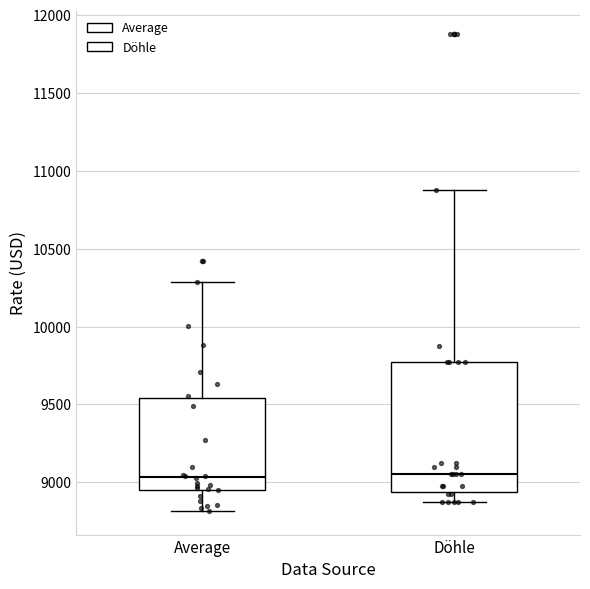

Reading left to right, transcribe this box plot: for each box, give where its median line is, the range the box spans, and where its two whiskers end, as read against the y-axis. The values are not printed on the chart, so give them approximately, as read against the axis.

Average: median 9050, box 8950 to 9550, whiskers 8800 to 10300
Döhle: median 9050, box 8950 to 9800, whiskers 8900 to 10900